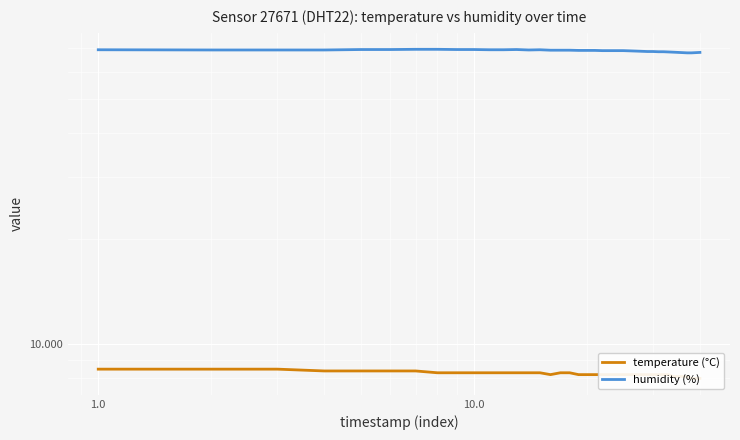

True or false: temperature (°C) has more than 1 interior local peaks.

False